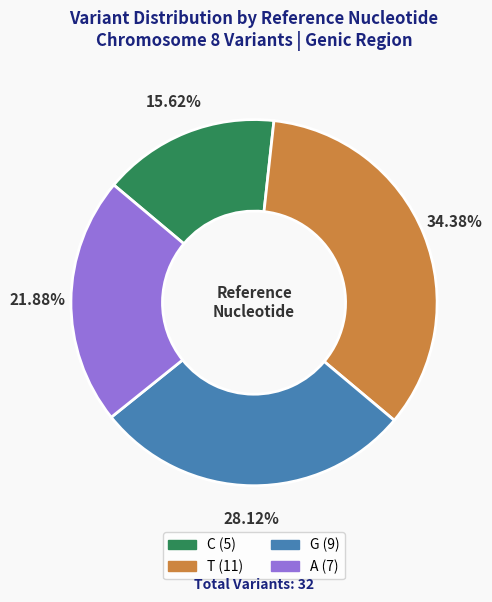

How much of the chart is everything except C?

84.4%